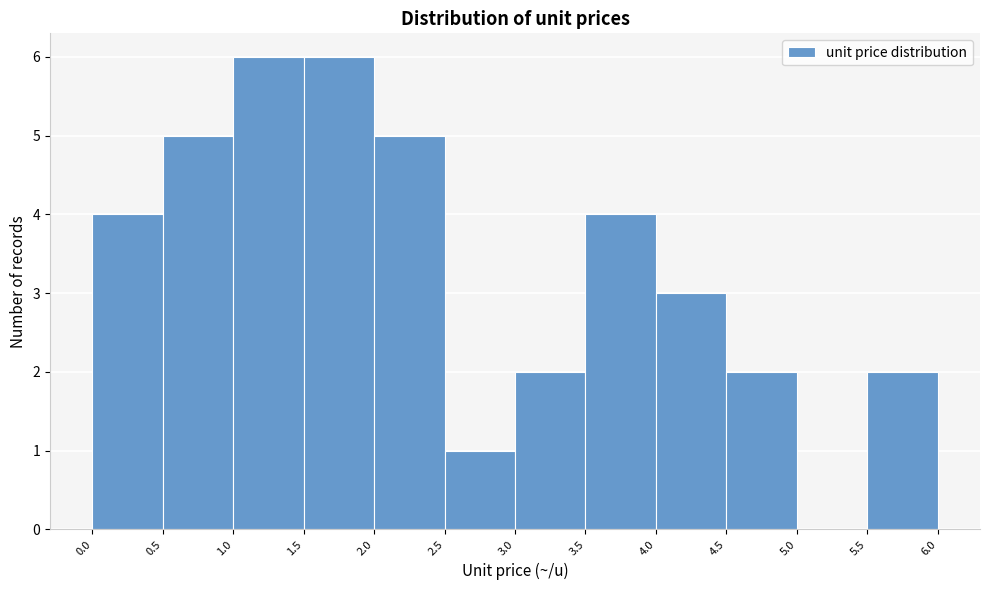

Reading left to right, transcribe this chart: for each bar, give the range it covers on the x-axis and its height. The values are not printed on the chart, so give them approximately, as read against the axis.

0.0 to 0.5: 4
0.5 to 1.0: 5
1.0 to 1.5: 6
1.5 to 2.0: 6
2.0 to 2.5: 5
2.5 to 3.0: 1
3.0 to 3.5: 2
3.5 to 4.0: 4
4.0 to 4.5: 3
4.5 to 5.0: 2
5.0 to 5.5: 0
5.5 to 6.0: 2